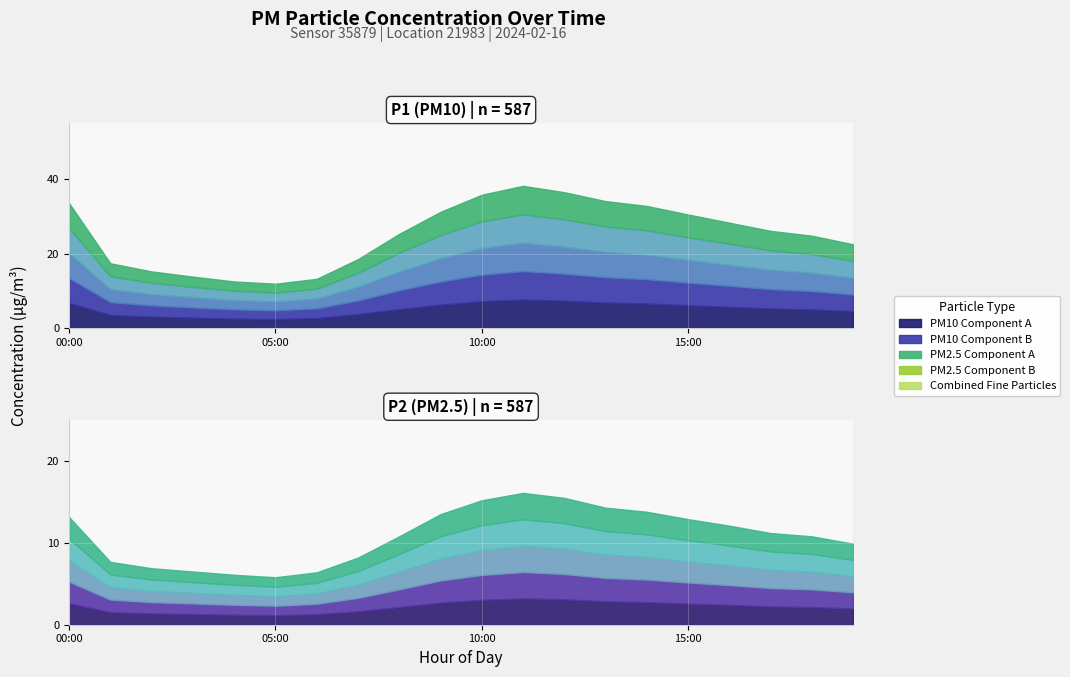

True or false: P1 and P2 cross at least once.

False